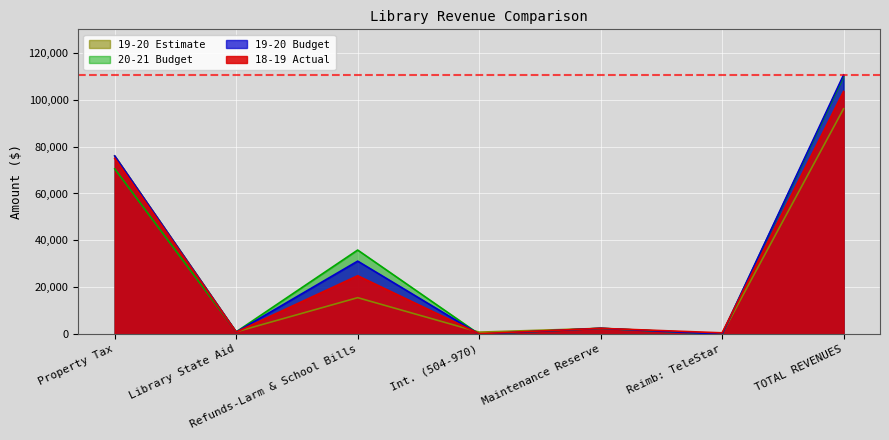

At which category is the sum across all series the highest?

TOTAL REVENUES